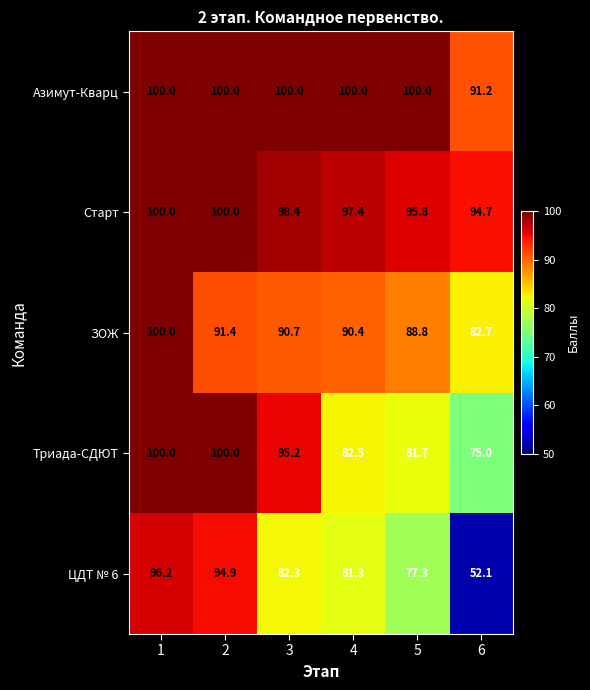

What is the difference between the Триада-СДЮТ values at 3 and 6?

20.2